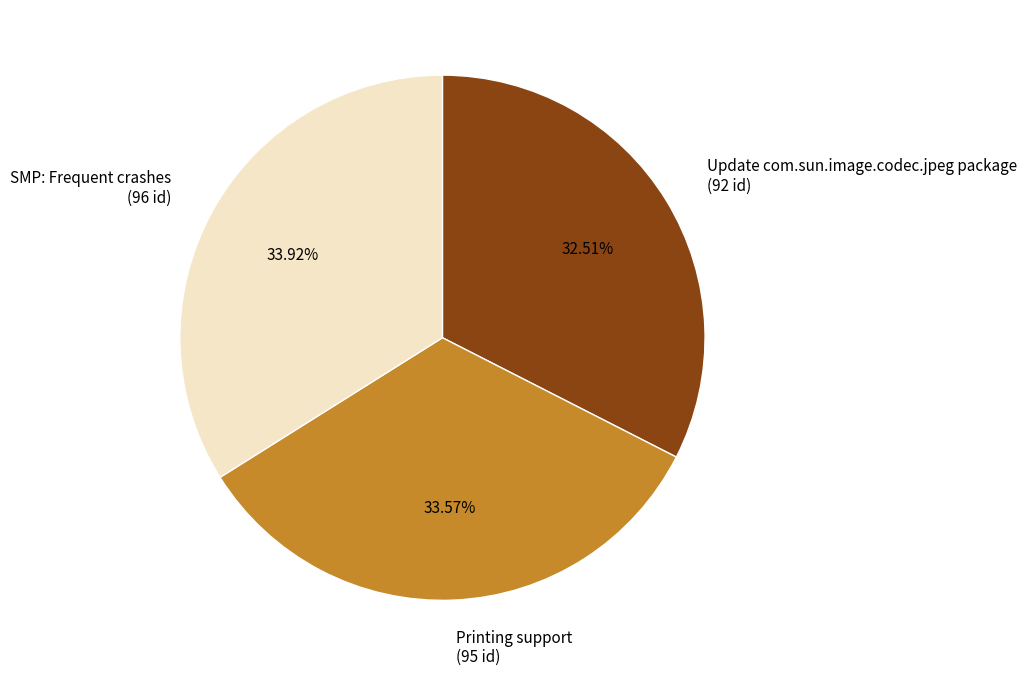

Is it true that SMP: Frequent crashes is 34% of the pie?

True